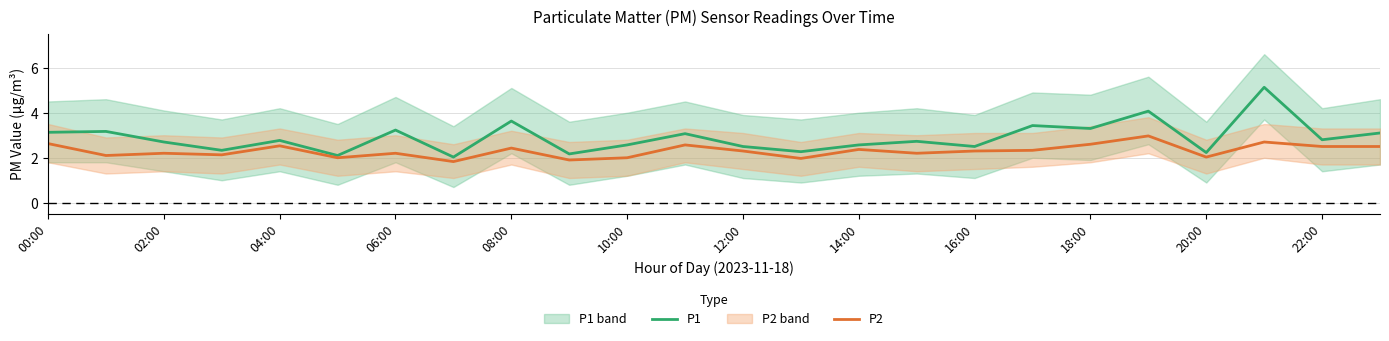

Which series has the largest total across all categories?

P1